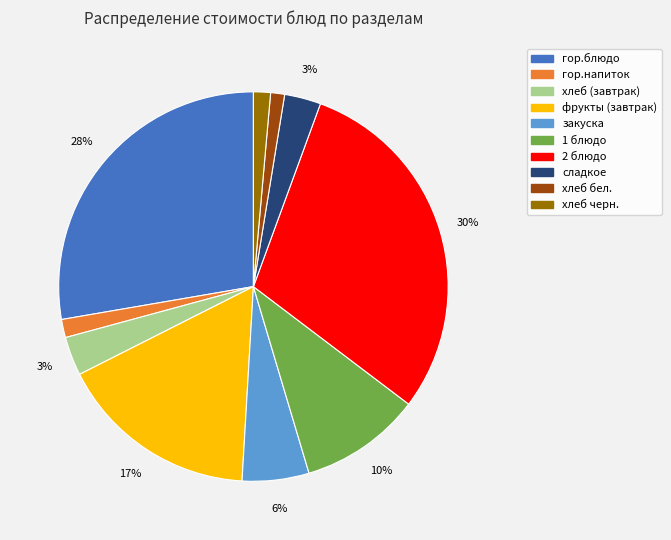

Is the sum of гор.напиток and сладкое greater than half?

No